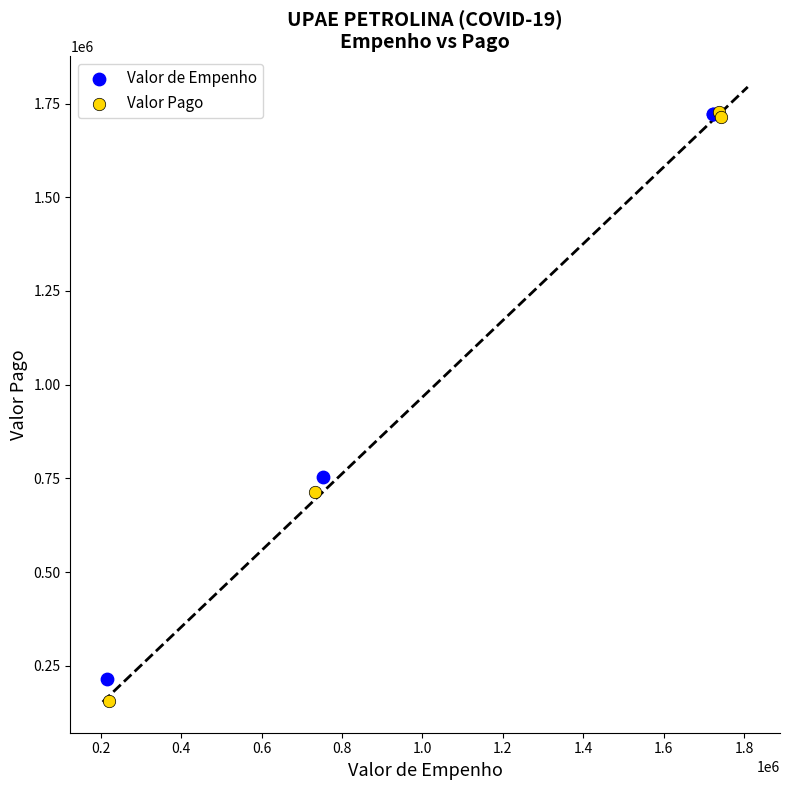

Which series has the widest spread of Y values?

Valor Pago